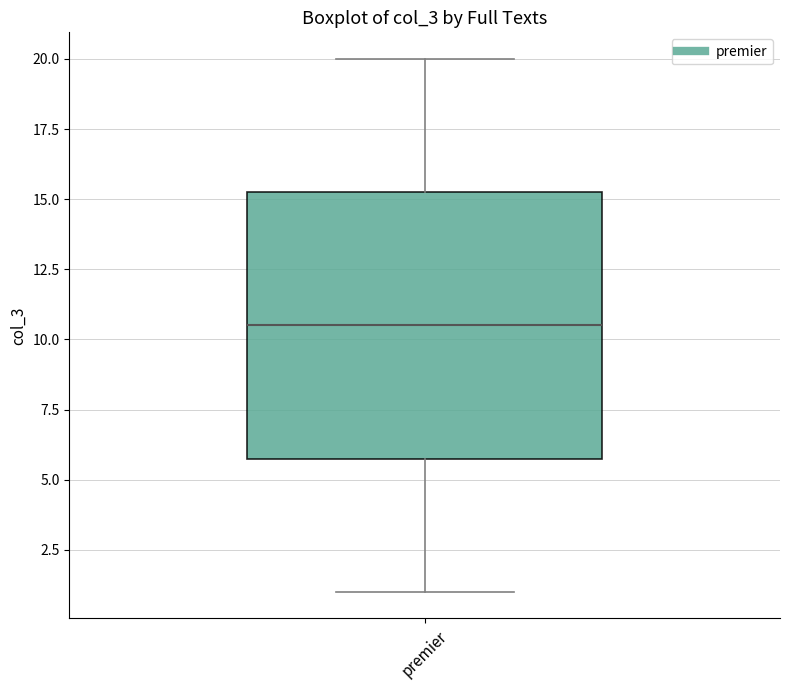

Where does the upper whisker of the box for premier end on the y-axis? The values are not printed on the chart, so give them approximately, as read against the axis.

20.0